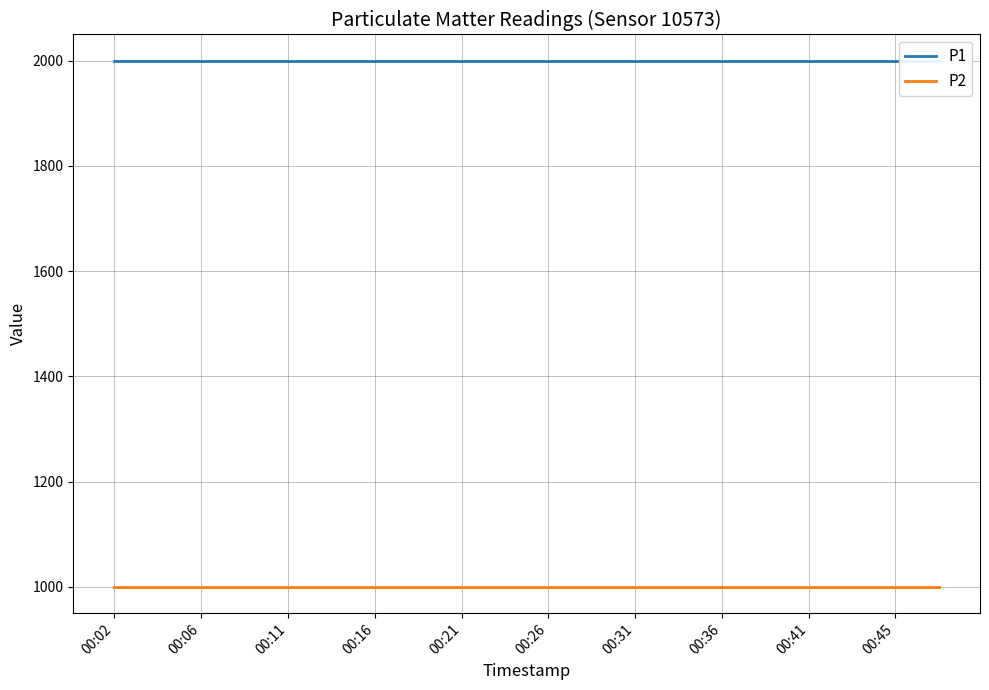

How many series are shown in this chart?

2